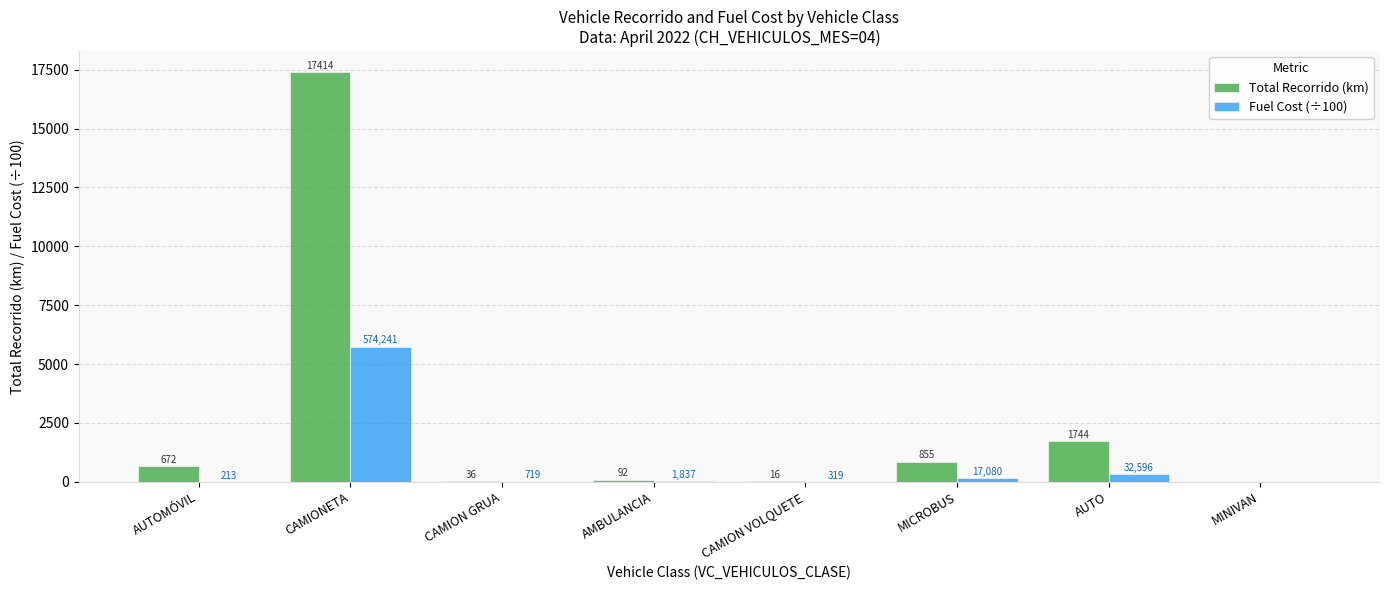

Read the Fuel Cost (÷100) value at MICROBUS.

170.8